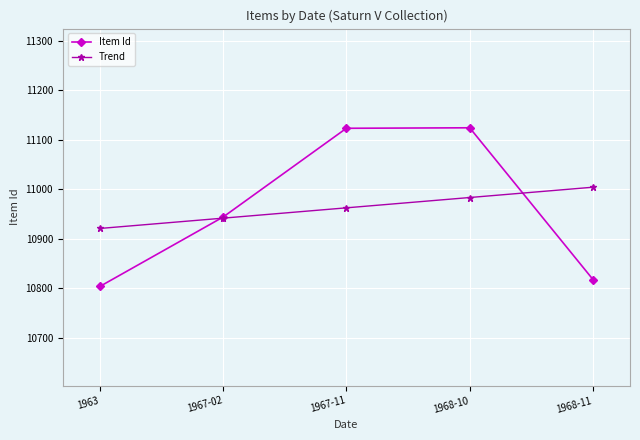

Is the value of Trend at 1968-10 greater than the value of Item Id at 1967-11?

No